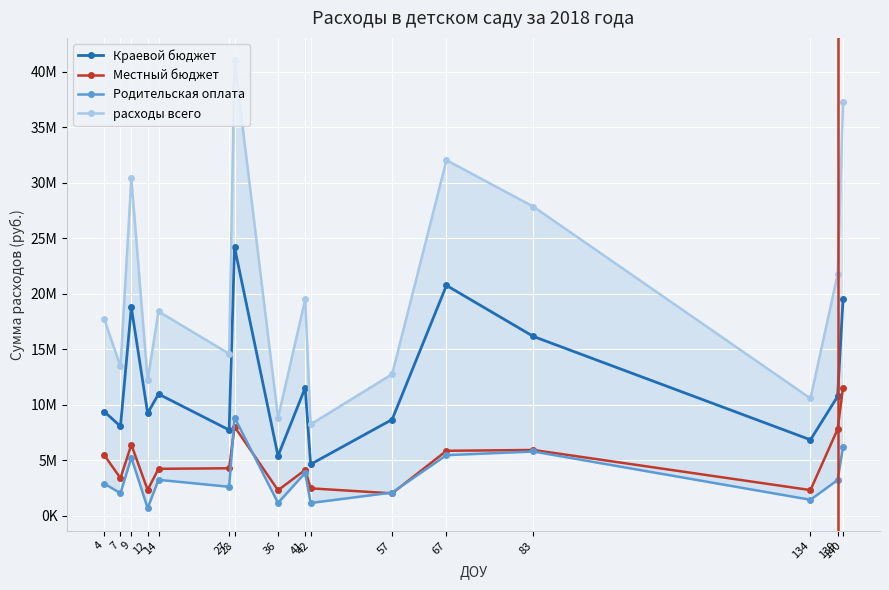

True or false: Краевой бюджет and расходы всего cross at least once.

False